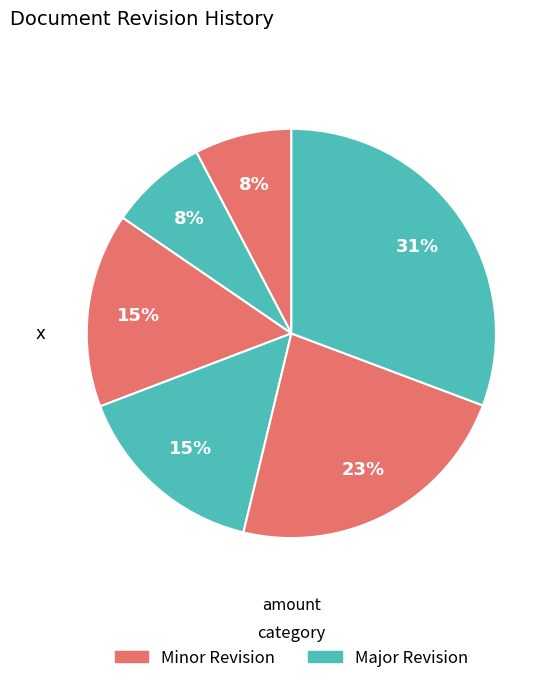

How many segments does this pie chart have?

6